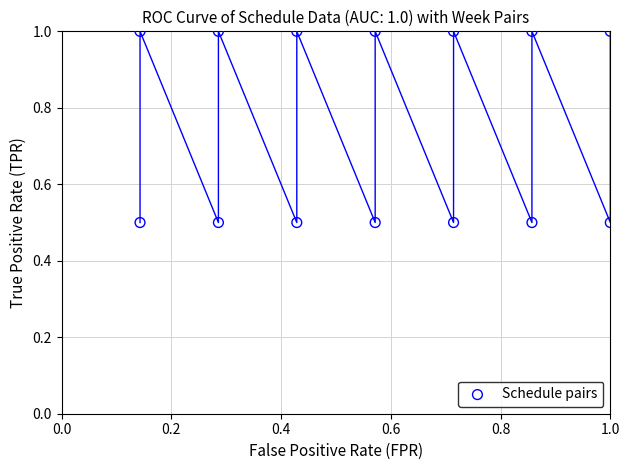

What is the range of Y values (max minus min)?

0.5